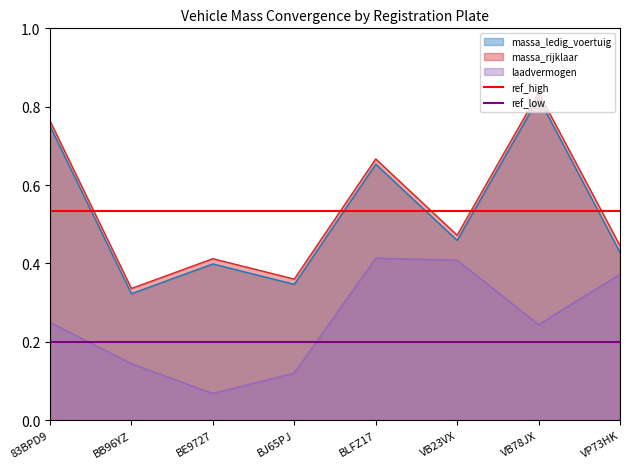

True or false: massa_ledig_voertuig and laadvermogen cross at least once.

False